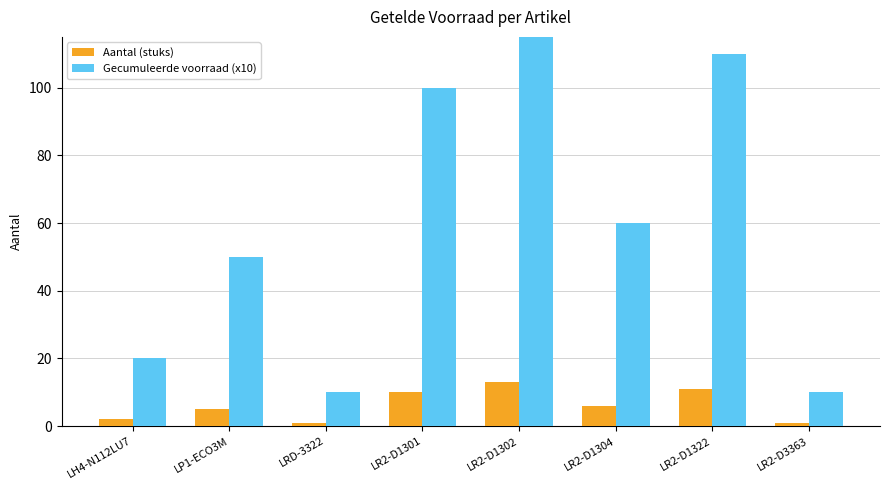

The Aantal (stuks) series shows 9 at LP1-ECO3M. True or false?

False